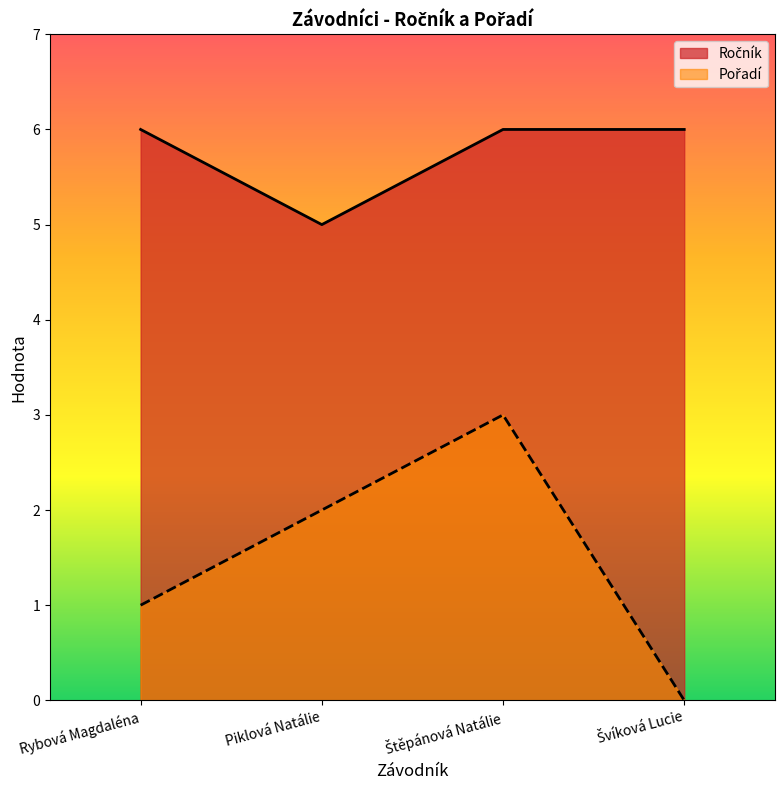

How many data points does each series have?

4